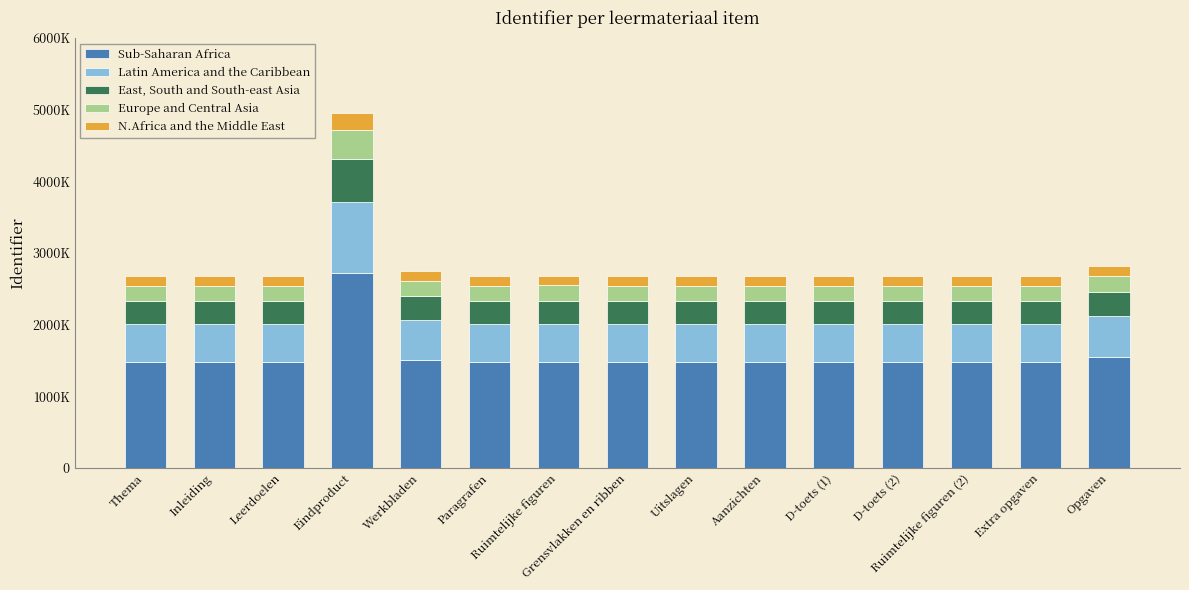

What is the label of the 1st bar from the right?

Opgaven